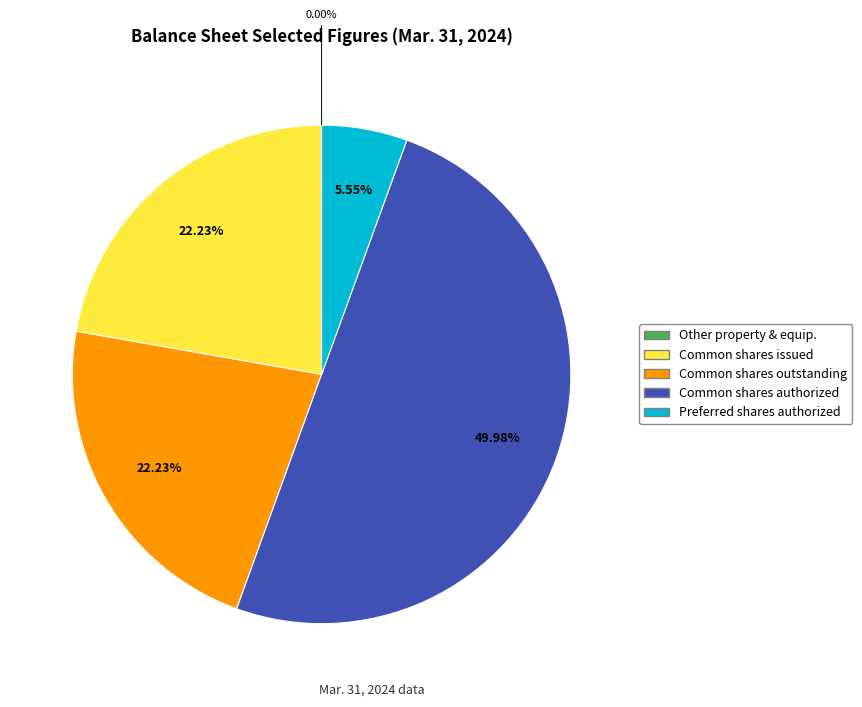

To the nearest percent, what is the difference between the largest and smallest slice percentages?

50%